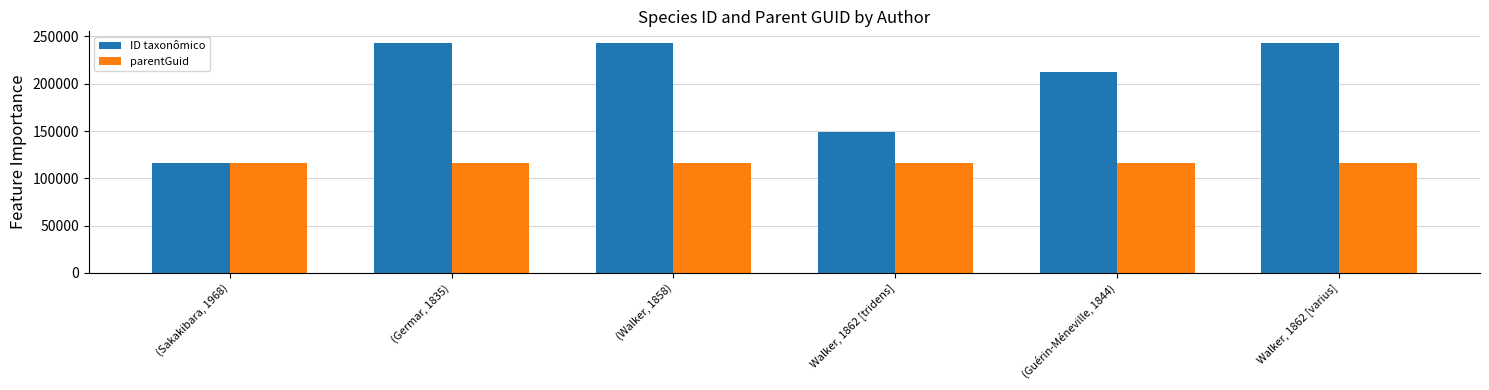

List the series in order of their overall mean, highest first.

ID taxonômico, parentGuid